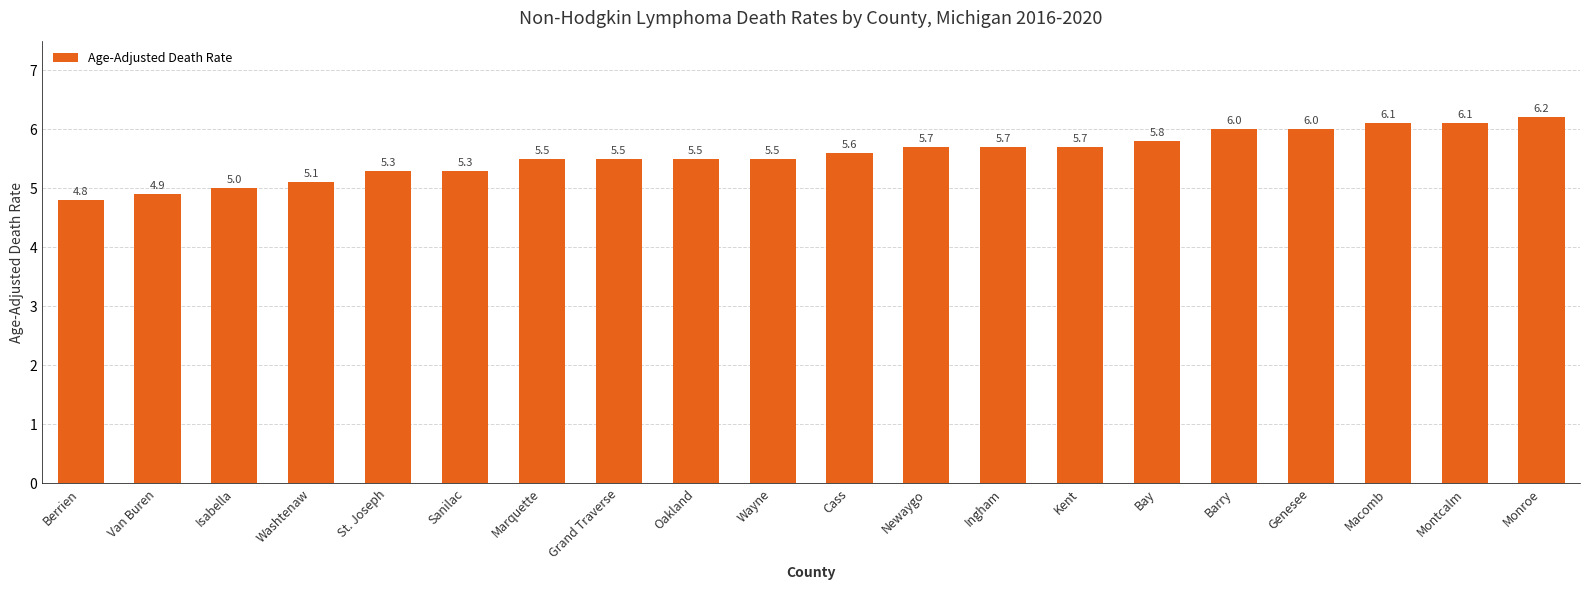

Which category has the highest value across all series?

Monroe